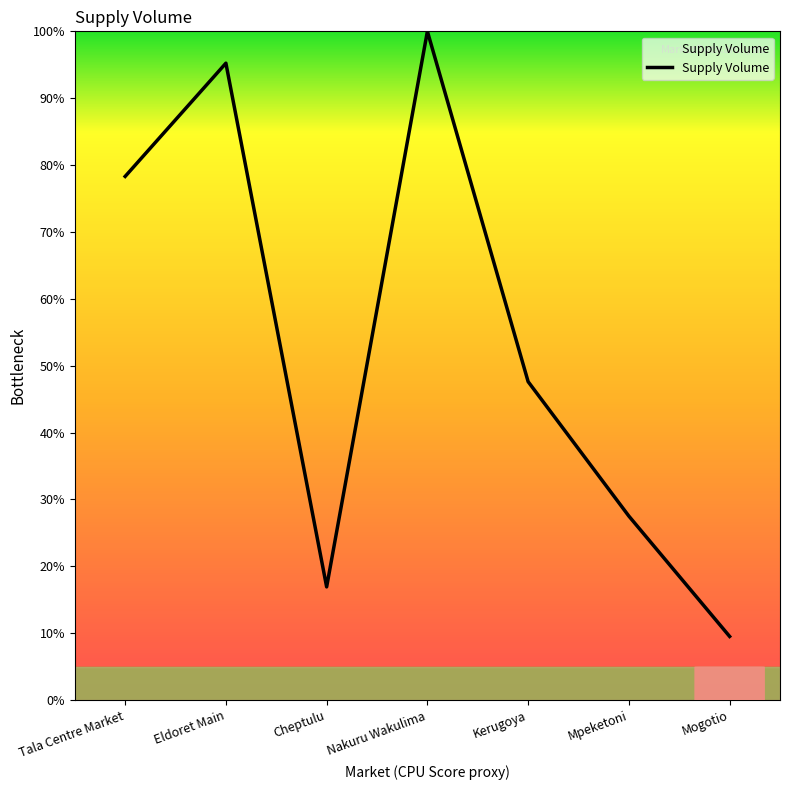

The value at Tala Centre Market is 78.3. True or false?

True